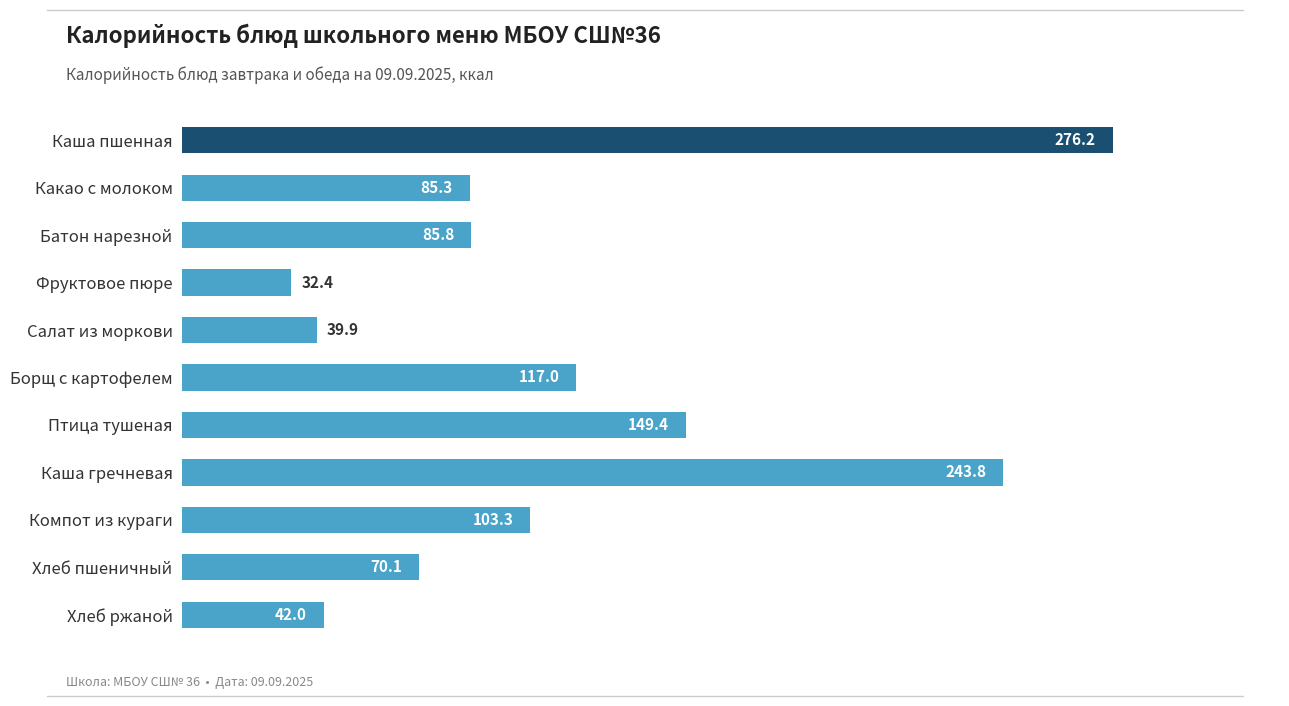

The value at Каша гречневая is 143.7. True or false?

False